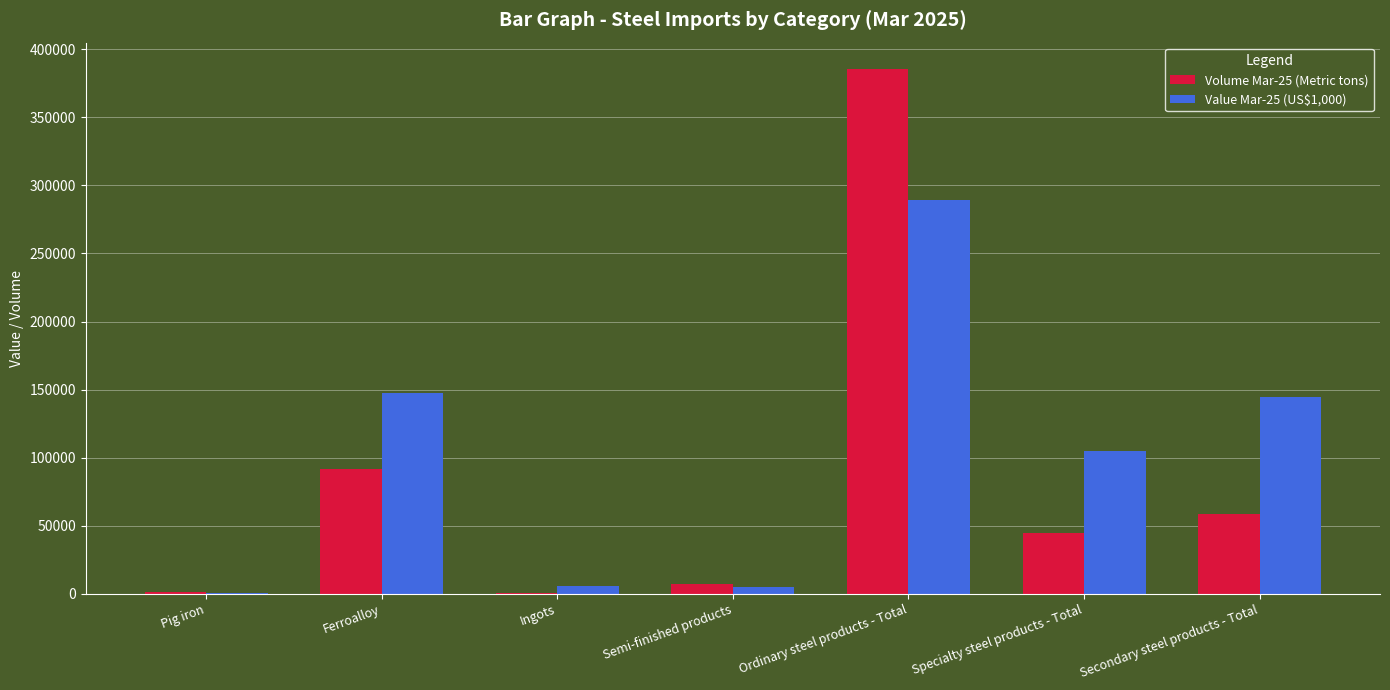

What is the sum of all Value Mar-25 (US$1,000) values?

696907.9